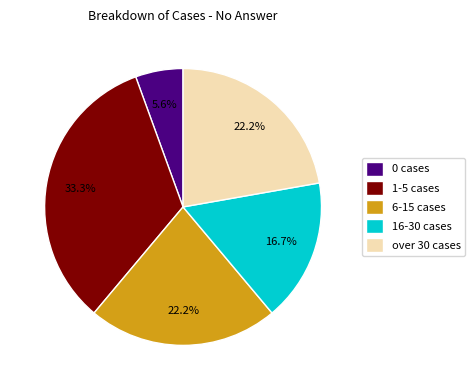

Is there any slice that represents more than half of the pie?

No